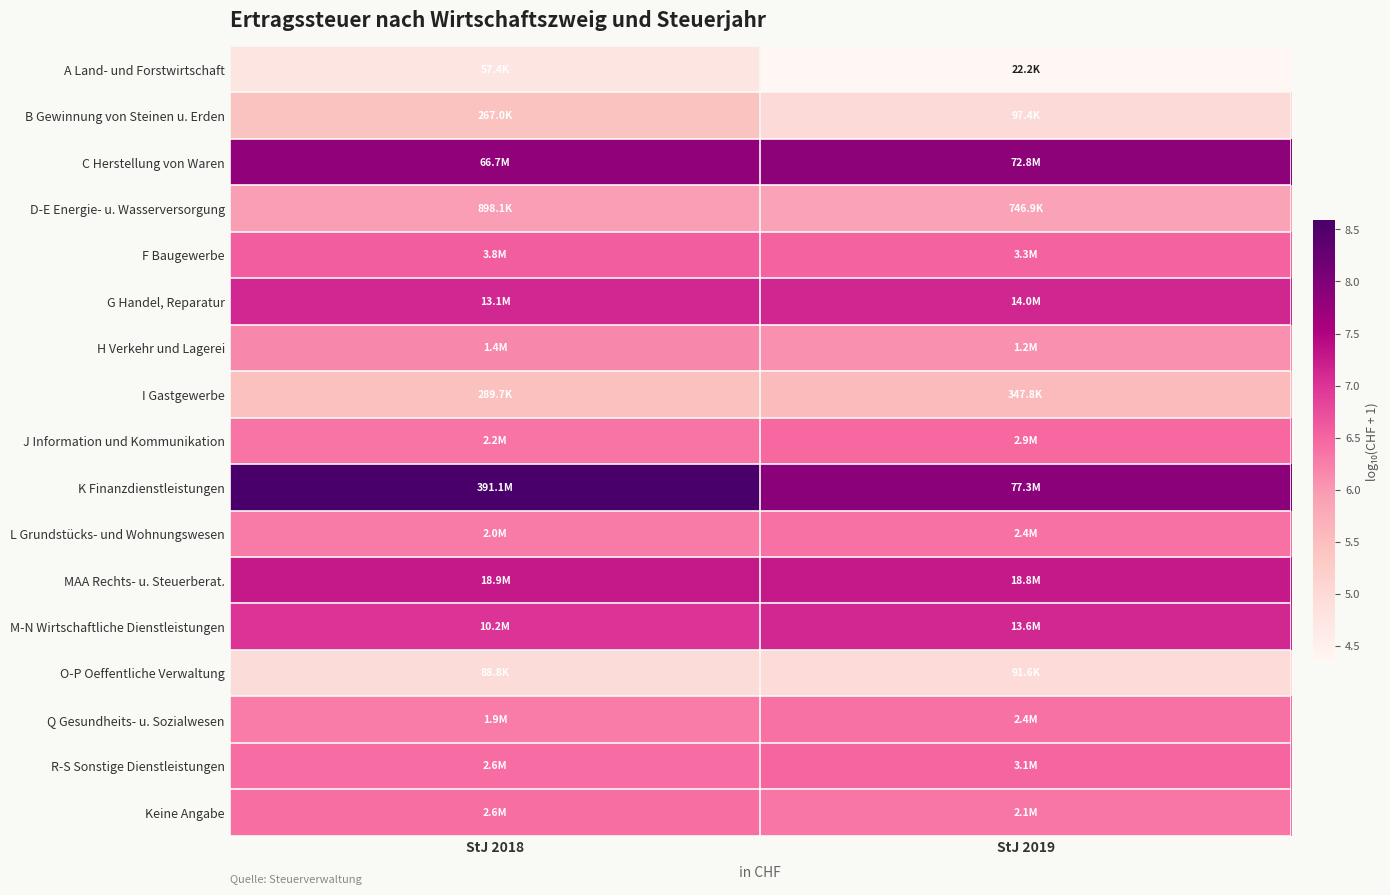

Reading left to right, what are all the values shown in this chart?

A Land- und Forstwirtschaft: StJ 2018=4.8	StJ 2019=4.3
B Gewinnung von Steinen u. Erden: StJ 2018=5.4	StJ 2019=5.0
C Herstellung von Waren: StJ 2018=7.8	StJ 2019=7.9
D-E Energie- u. Wasserversorgung: StJ 2018=6.0	StJ 2019=5.9
F Baugewerbe: StJ 2018=6.6	StJ 2019=6.5
G Handel, Reparatur: StJ 2018=7.1	StJ 2019=7.1
H Verkehr und Lagerei: StJ 2018=6.2	StJ 2019=6.1
I Gastgewerbe: StJ 2018=5.5	StJ 2019=5.5
J Information und Kommunikation: StJ 2018=6.3	StJ 2019=6.5
K Finanzdienstleistungen: StJ 2018=8.6	StJ 2019=7.9
L Grundstücks- und Wohnungswesen: StJ 2018=6.3	StJ 2019=6.4
MAA Rechts- u. Steuerberat.: StJ 2018=7.3	StJ 2019=7.3
M-N Wirtschaftliche Dienstleistungen: StJ 2018=7.0	StJ 2019=7.1
O-P Oeffentliche Verwaltung: StJ 2018=4.9	StJ 2019=5.0
Q Gesundheits- u. Sozialwesen: StJ 2018=6.3	StJ 2019=6.4
R-S Sonstige Dienstleistungen: StJ 2018=6.4	StJ 2019=6.5
Keine Angabe: StJ 2018=6.4	StJ 2019=6.3